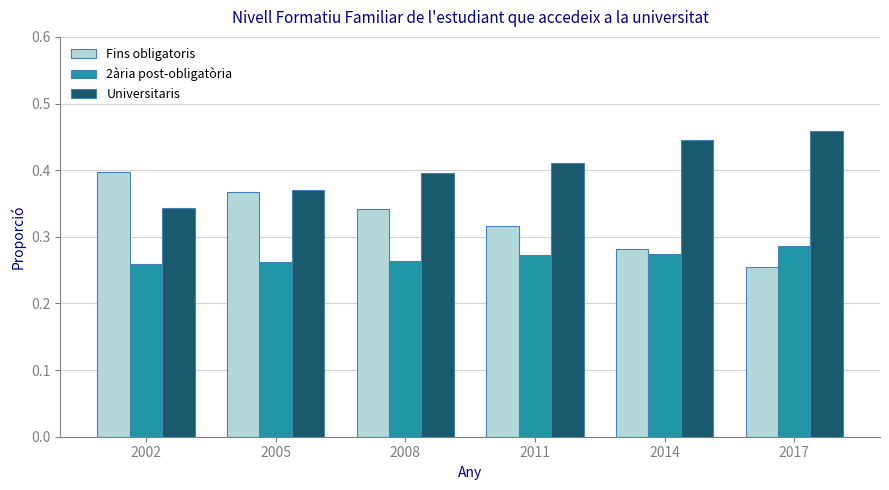

How many bars are there in total?

18